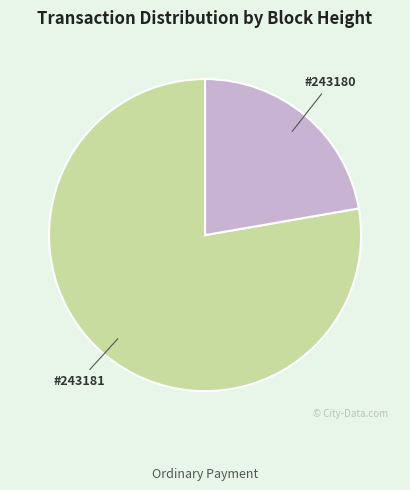

Count the number of slices in the pie.

2